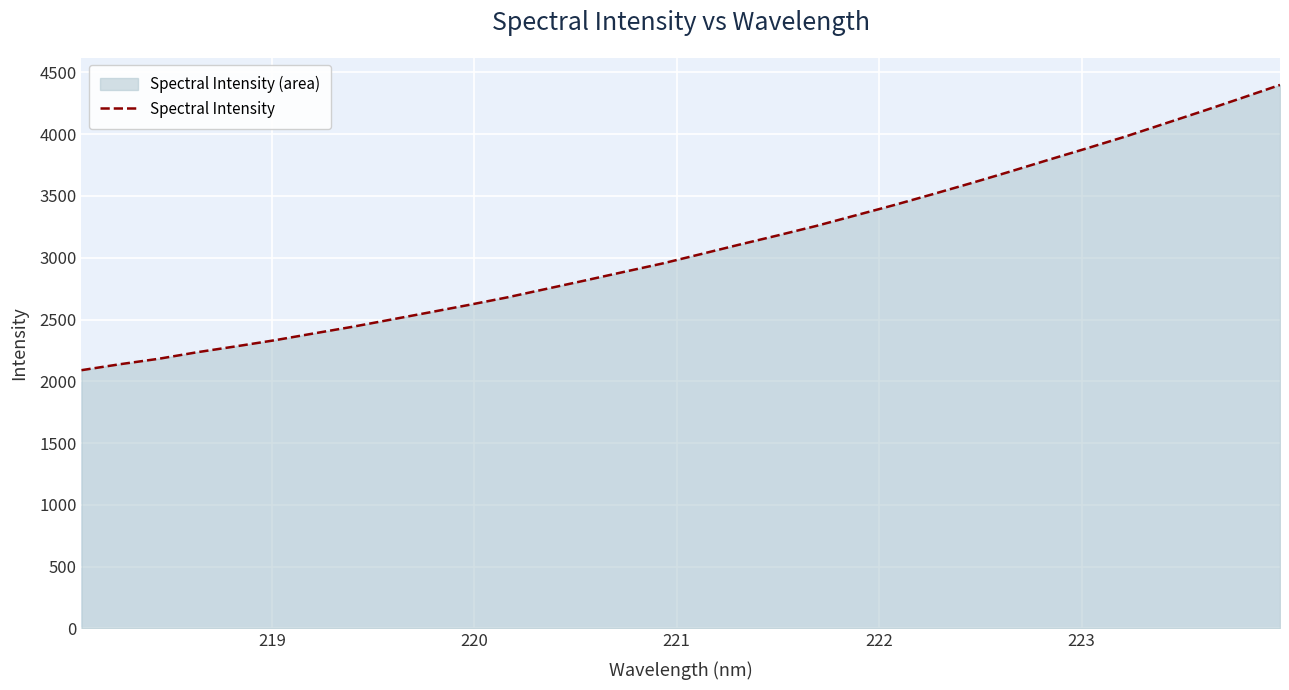

What is the maximum value shown in the chart?

4398.8